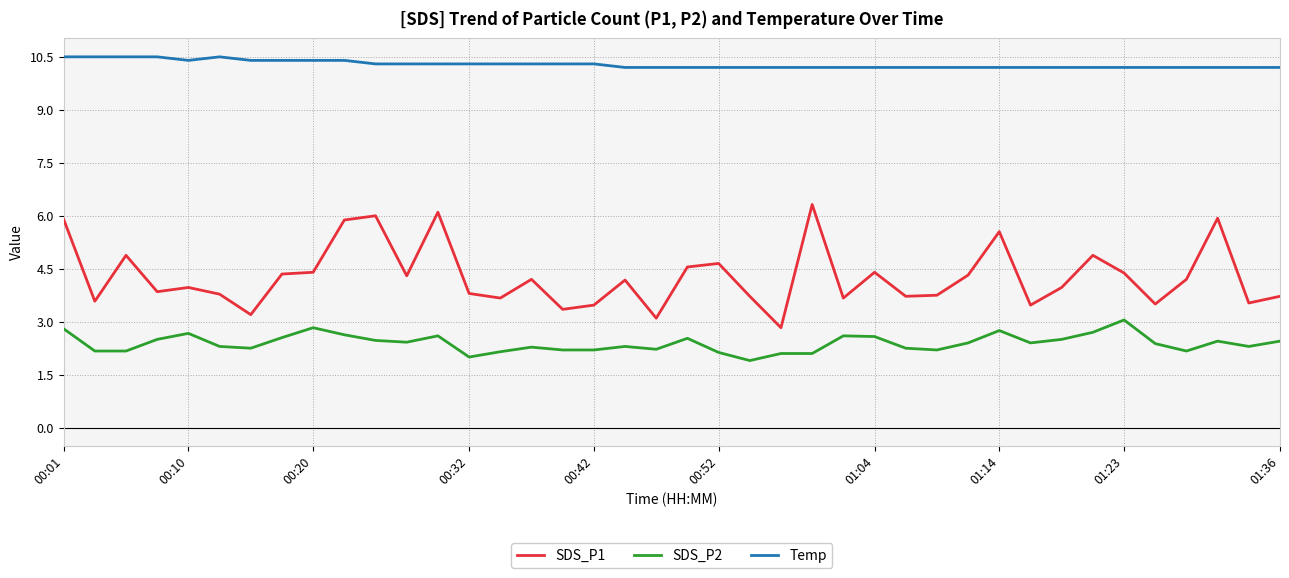

Which series has the widest spread of values?

SDS_P1